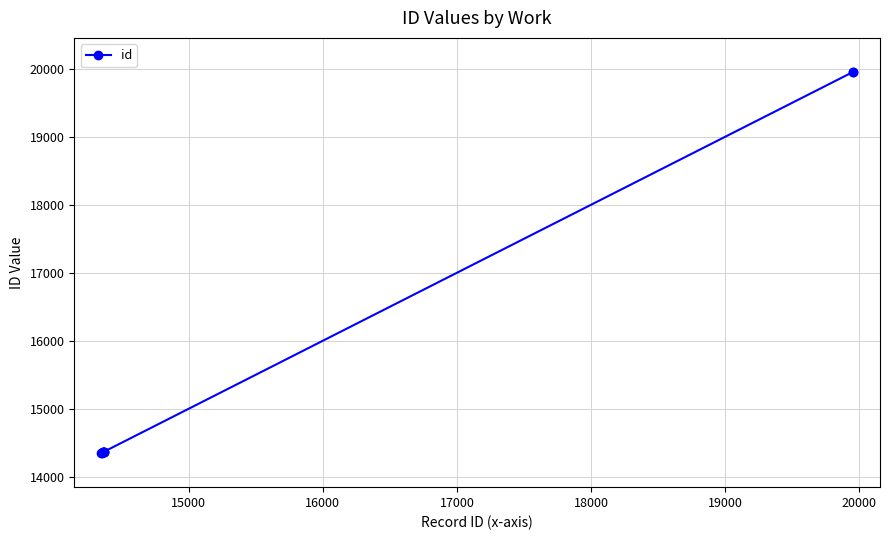

What is the sum of all values?

154790